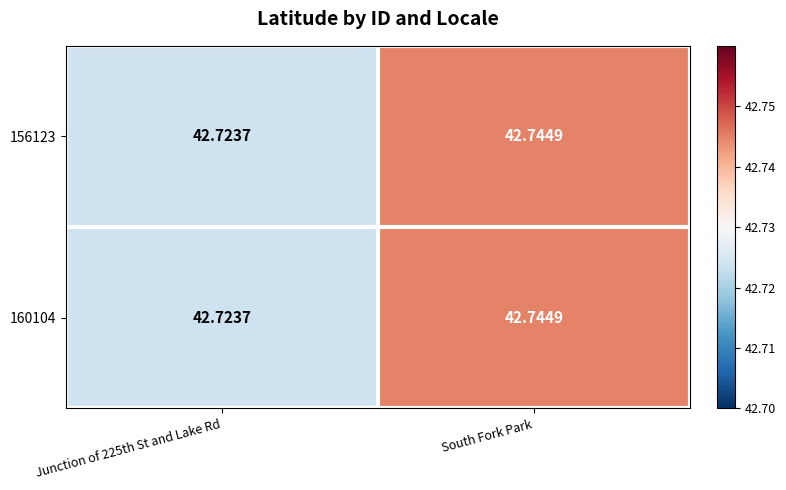

What is the smallest value displayed?

42.7